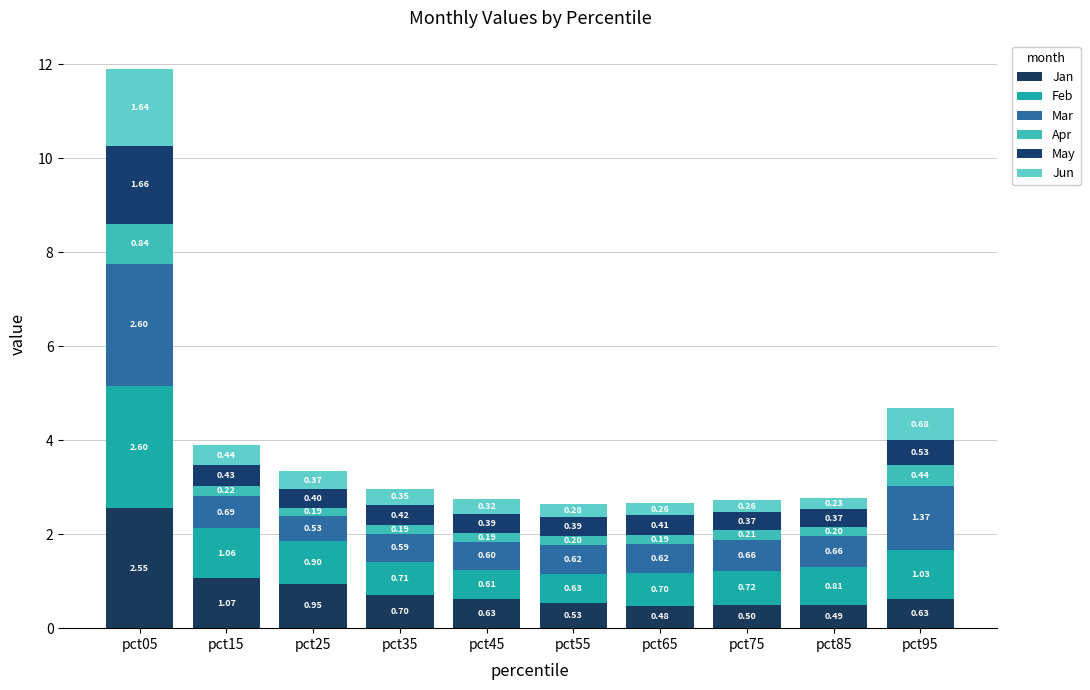

Read the Jan value at pct95.

0.6